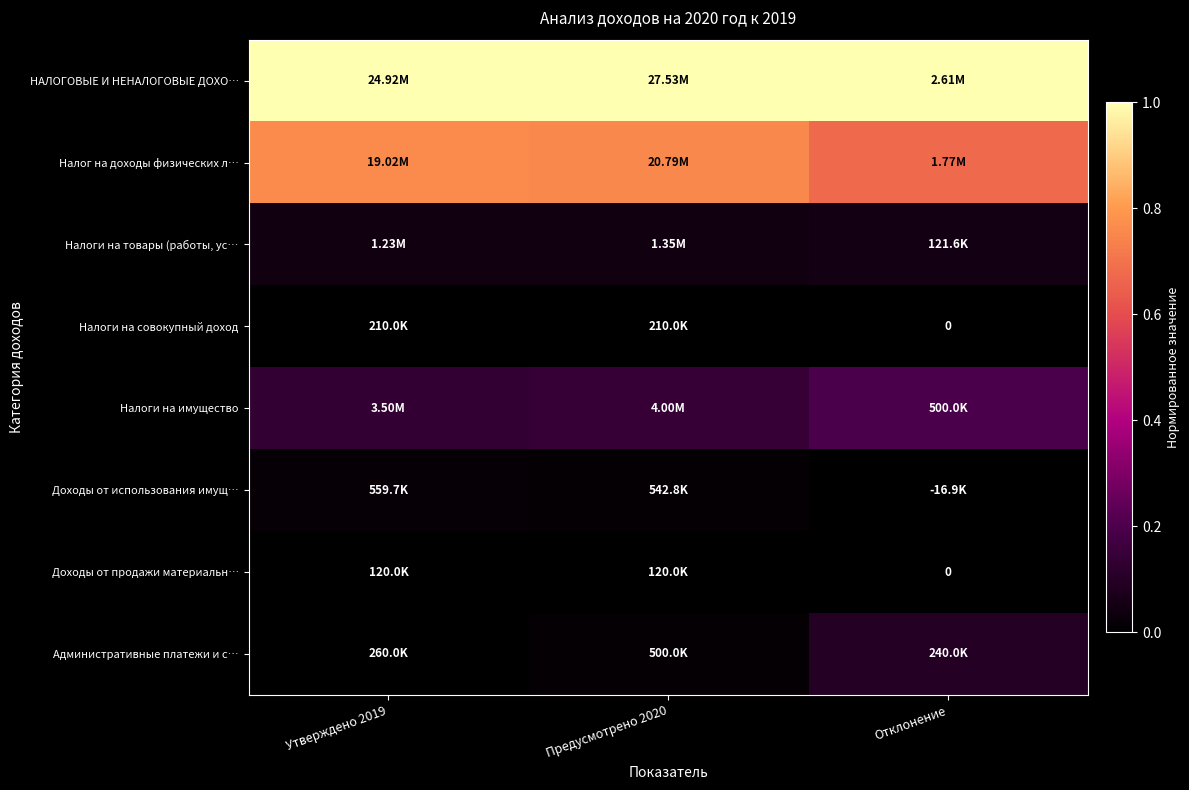

True or false: Административные платежи и с… has a value of 0.1 at Отклонение.

True